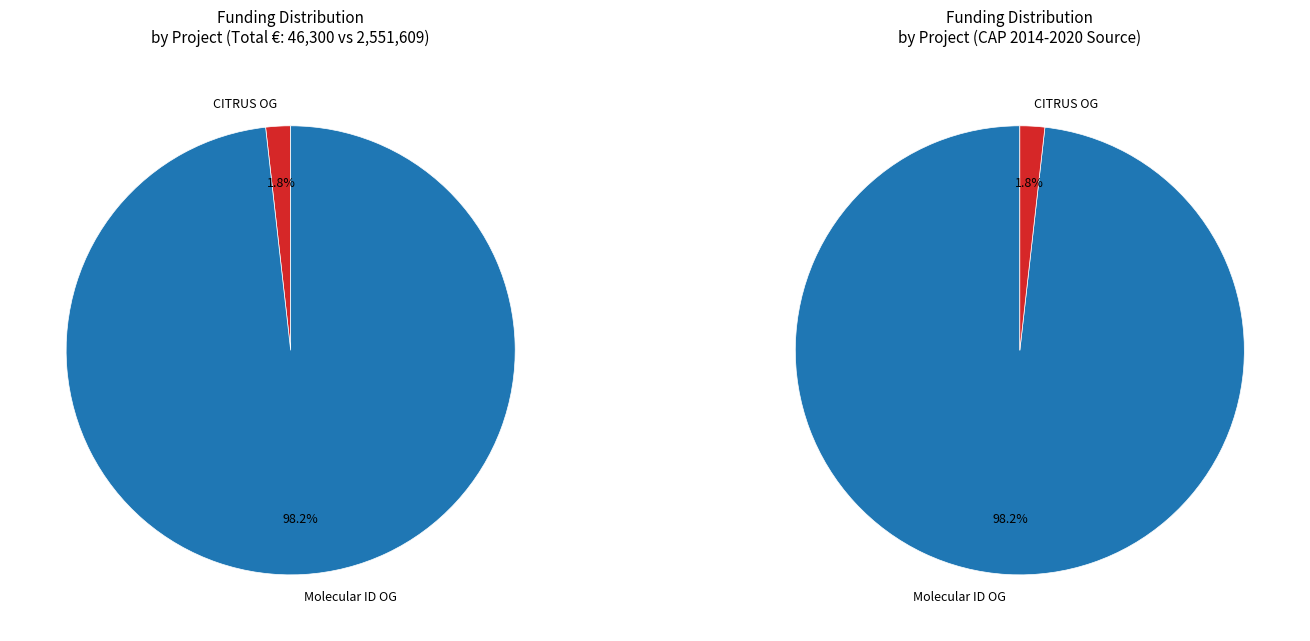

Which slice is the smallest?

CITRUS Operational Group